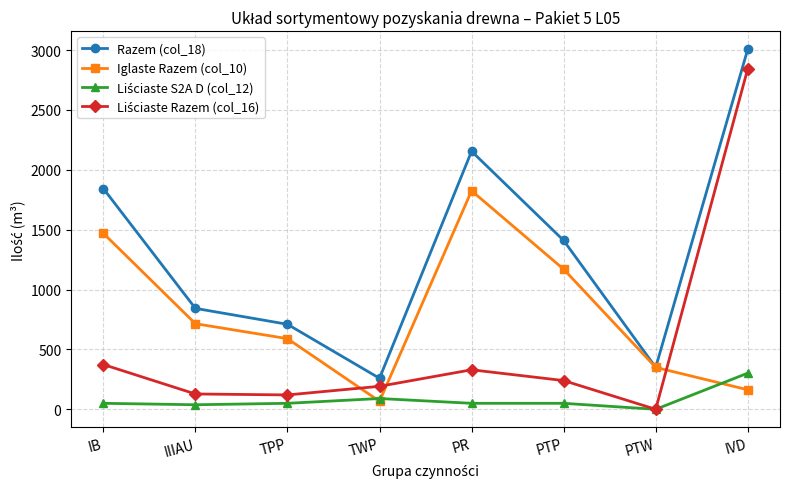

What is the label of the 8th point from the left?

IVD